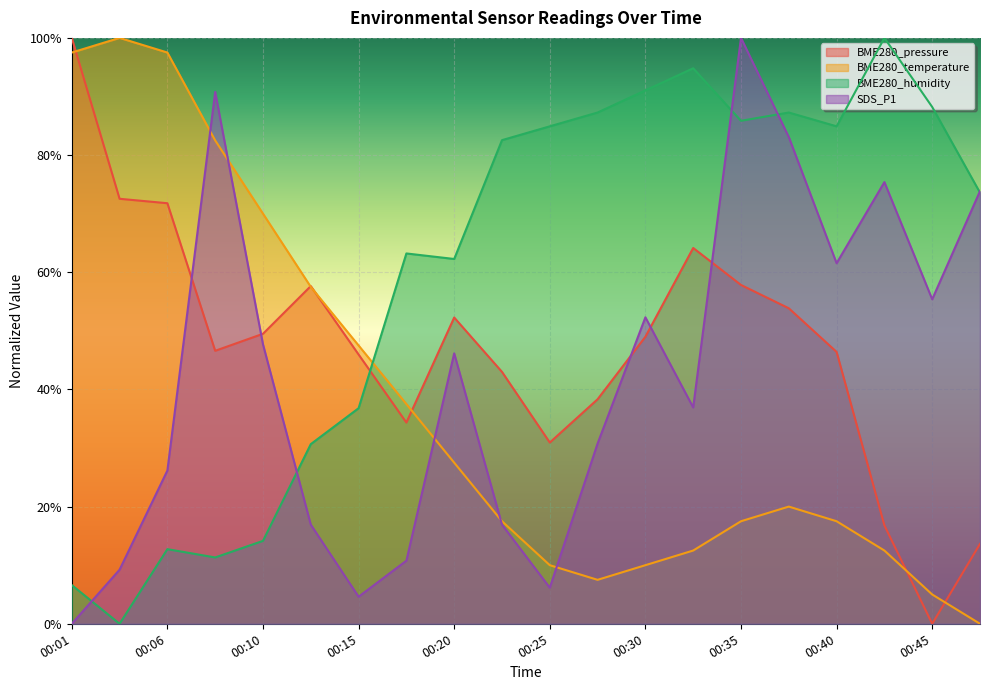

Which has a higher value, 00:18 or 00:20?

00:20